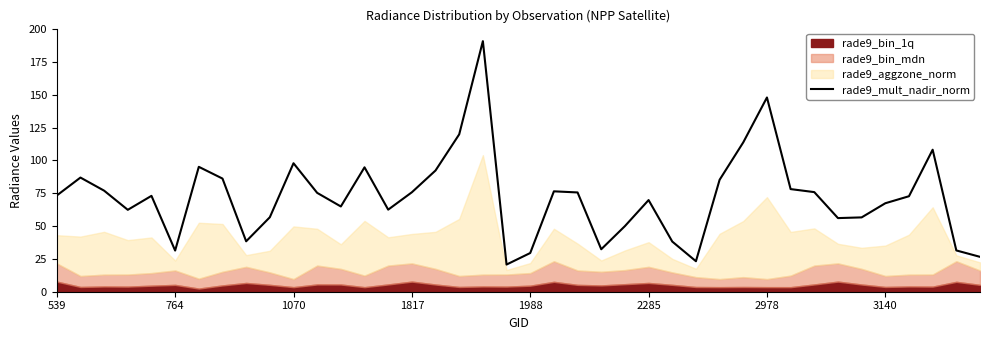

How many lines are shown in the chart?

1